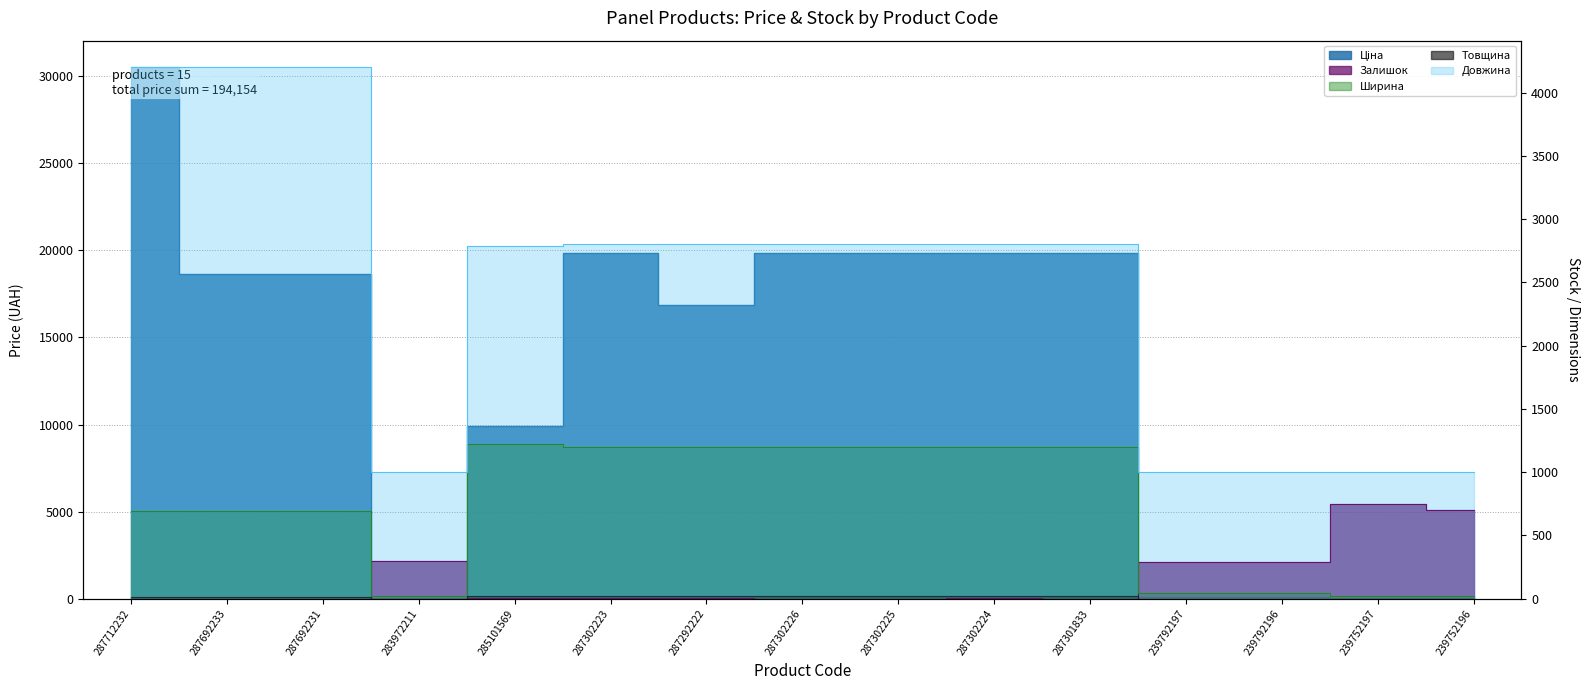

Where is Ціна nearest to the value 15272?

287292222